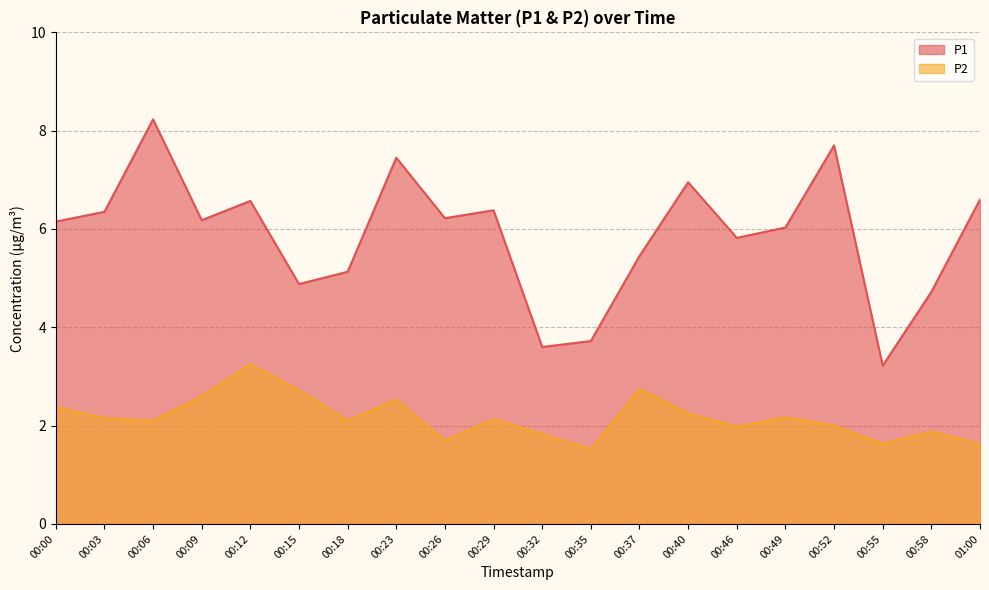

True or false: P1 and P2 cross at least once.

False